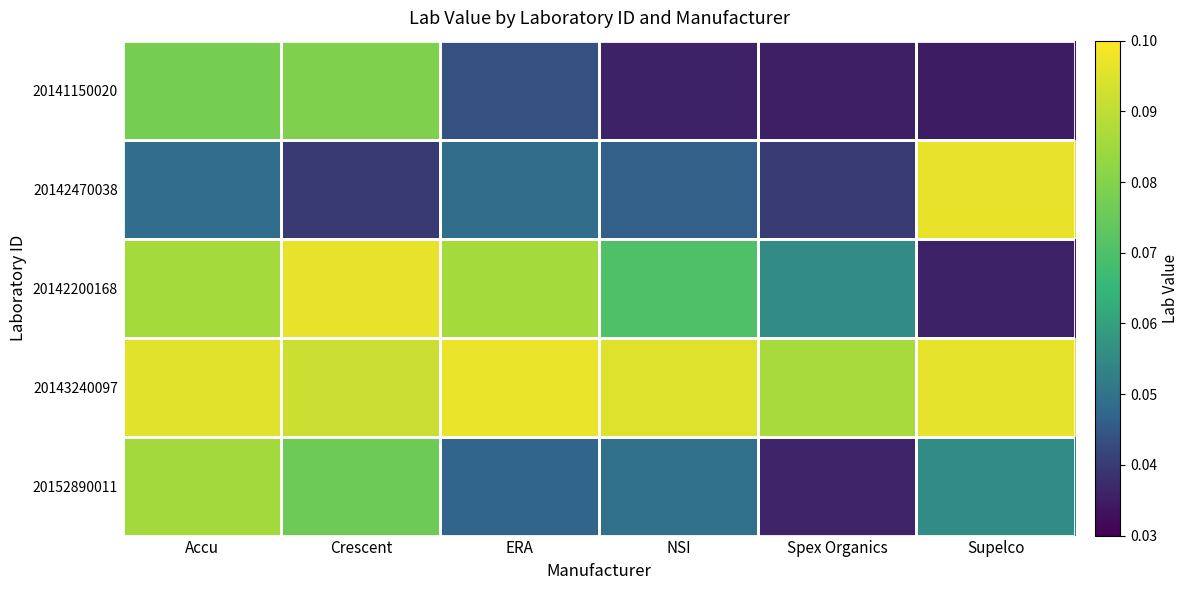

Reading left to right, transcribe all the data shown in this chart.

20141150020: Accu=0.1	Crescent=0.1	ERA=0.0	NSI=0.0	Spex Organics=0.0	Supelco=0.0
20142470038: Accu=0.0	Crescent=0.0	ERA=0.0	NSI=0.0	Spex Organics=0.0	Supelco=0.1
20142200168: Accu=0.1	Crescent=0.1	ERA=0.1	NSI=0.1	Spex Organics=0.1	Supelco=0.0
20143240097: Accu=0.1	Crescent=0.1	ERA=0.1	NSI=0.1	Spex Organics=0.1	Supelco=0.1
20152890011: Accu=0.1	Crescent=0.1	ERA=0.0	NSI=0.0	Spex Organics=0.0	Supelco=0.1